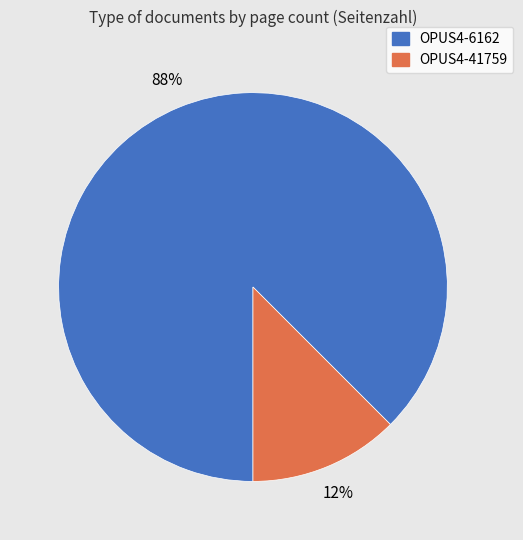

Is OPUS4-41759 the majority of the pie?

No